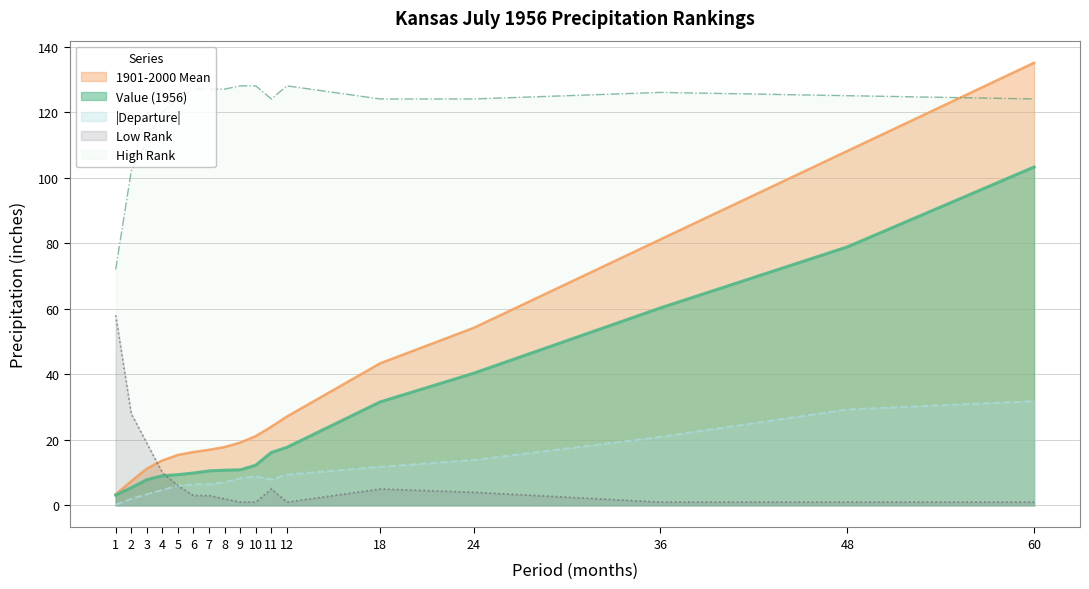

What is the sum of all Value values?

436.9